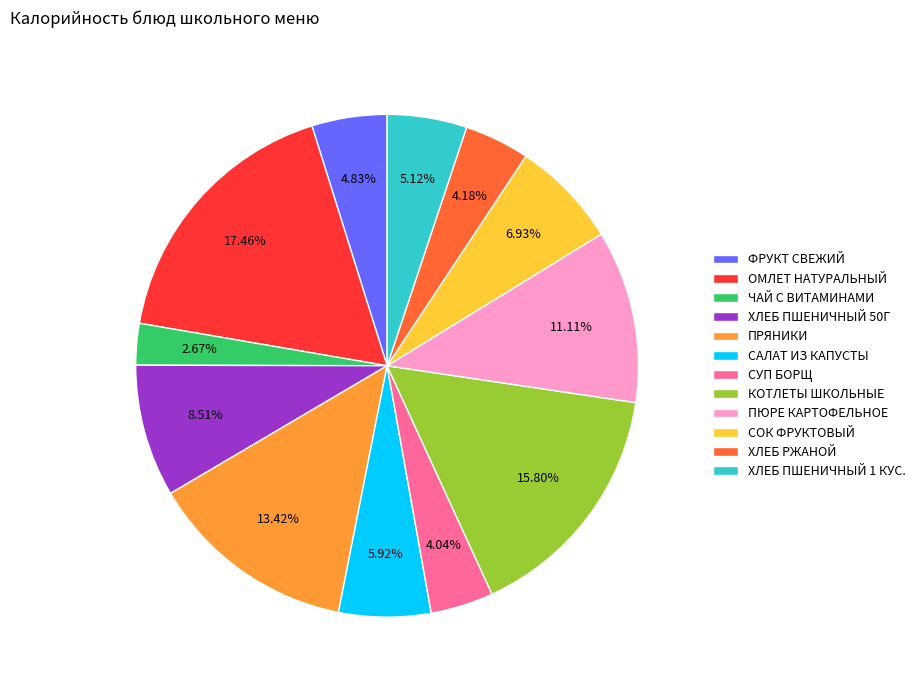

Do ПРЯНИКИ and КОТЛЕТЫ ШКОЛЬНЫЕ together represent more than half of the pie?

No